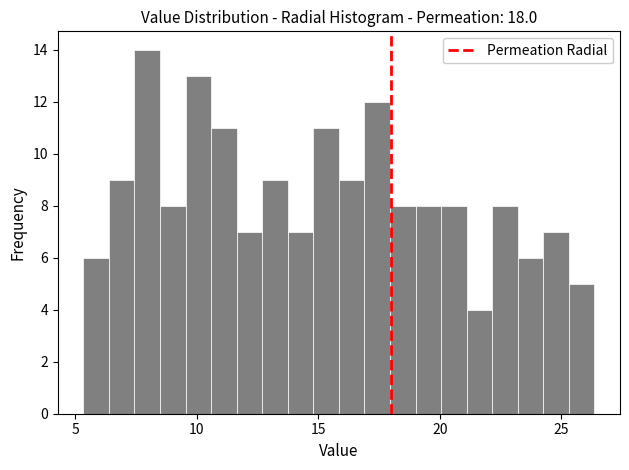

Around what value on the x-axis is the tallest bar? Give the approximate position of its centre, as read against the axis.

8.0